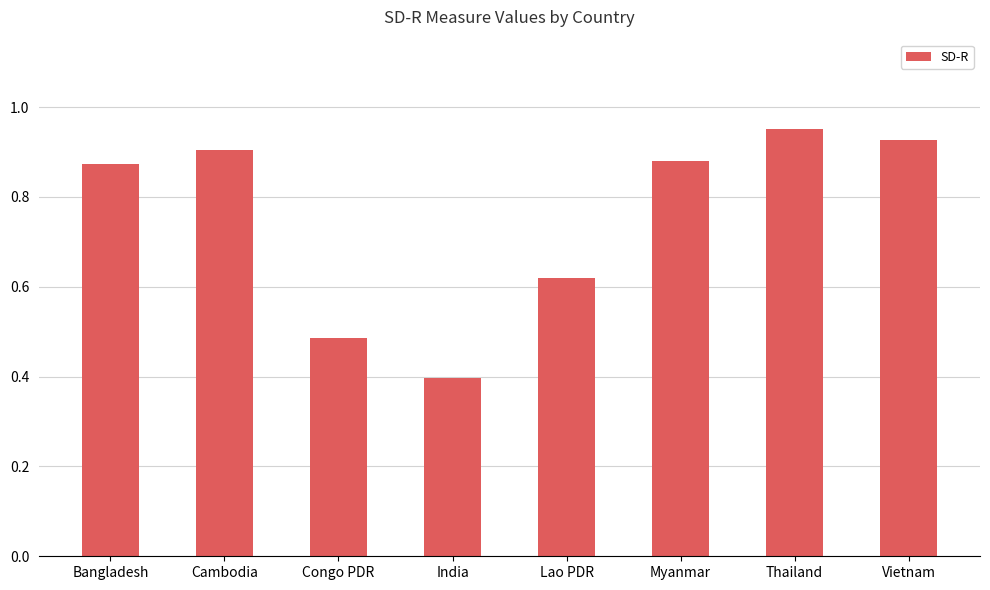

What is the label of the 1st bar from the left?

Bangladesh